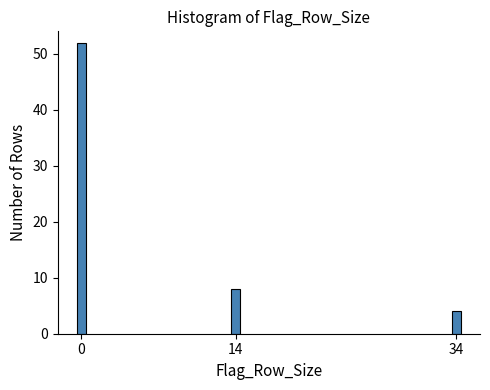

Reading left to right, list all the values displayed in this chart.

52	8	4